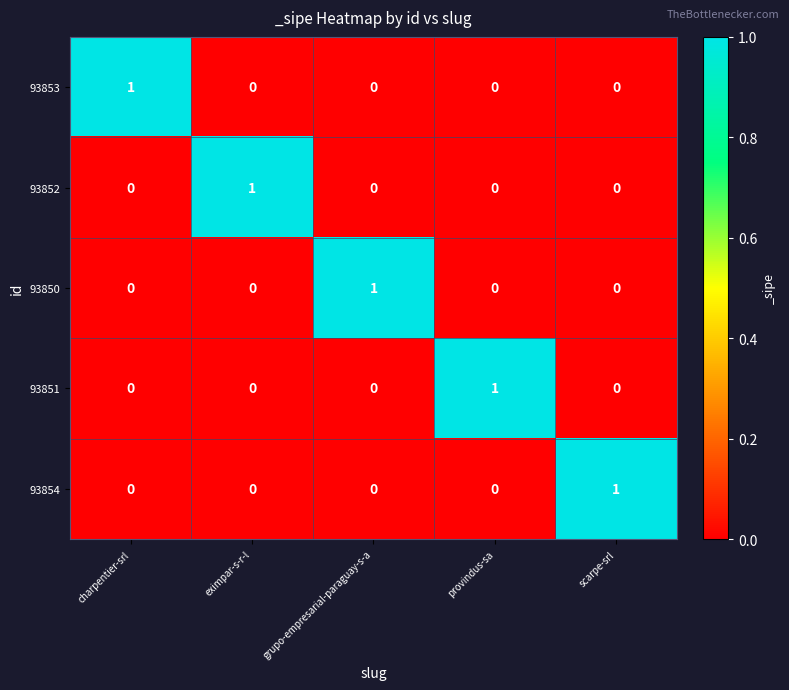

At how many categories does at least one series exceed 0?

5